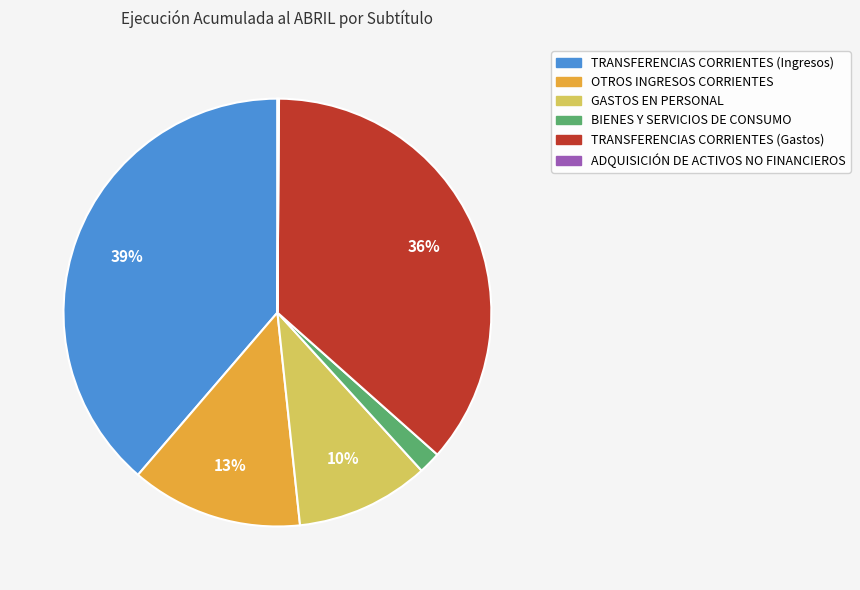

Is there any slice that represents more than half of the pie?

No